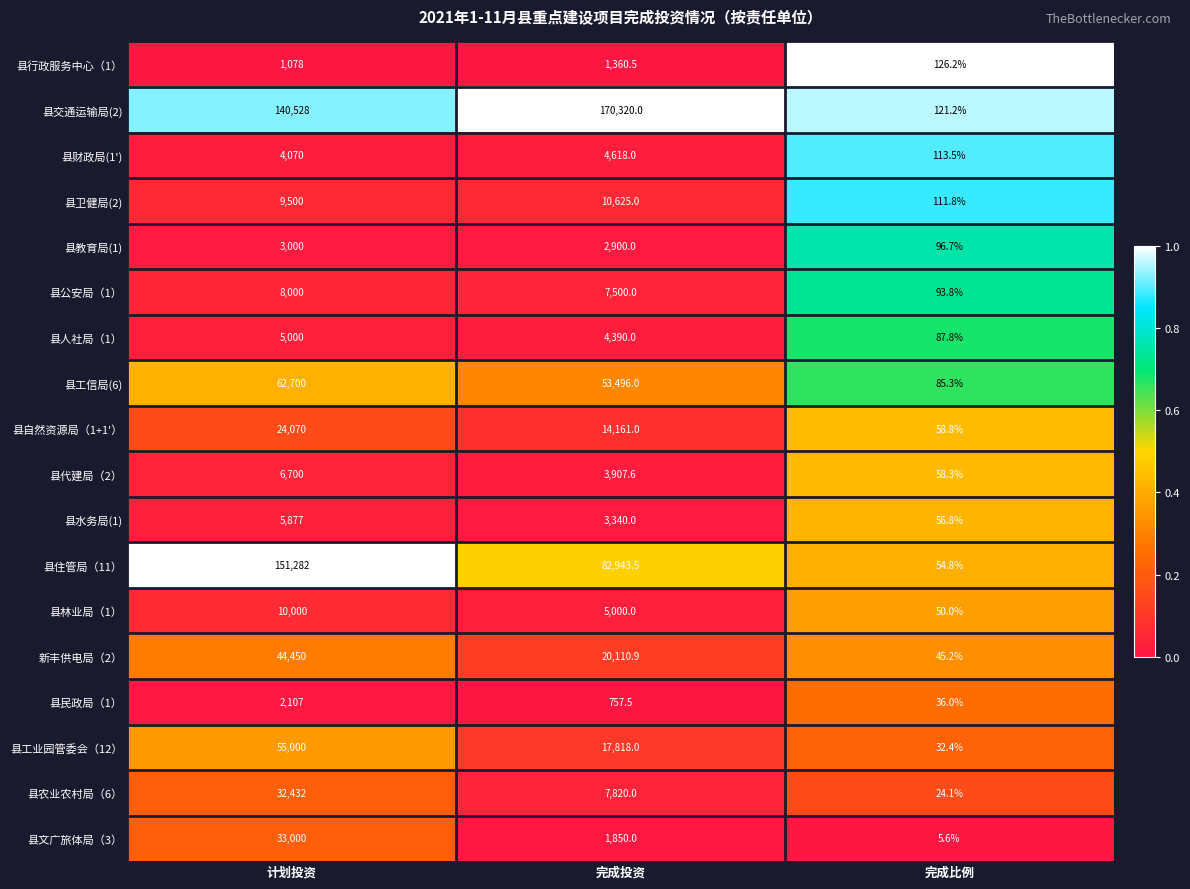

True or false: 县公安局（1） has a value of 7500.0 at 完成投资.

True